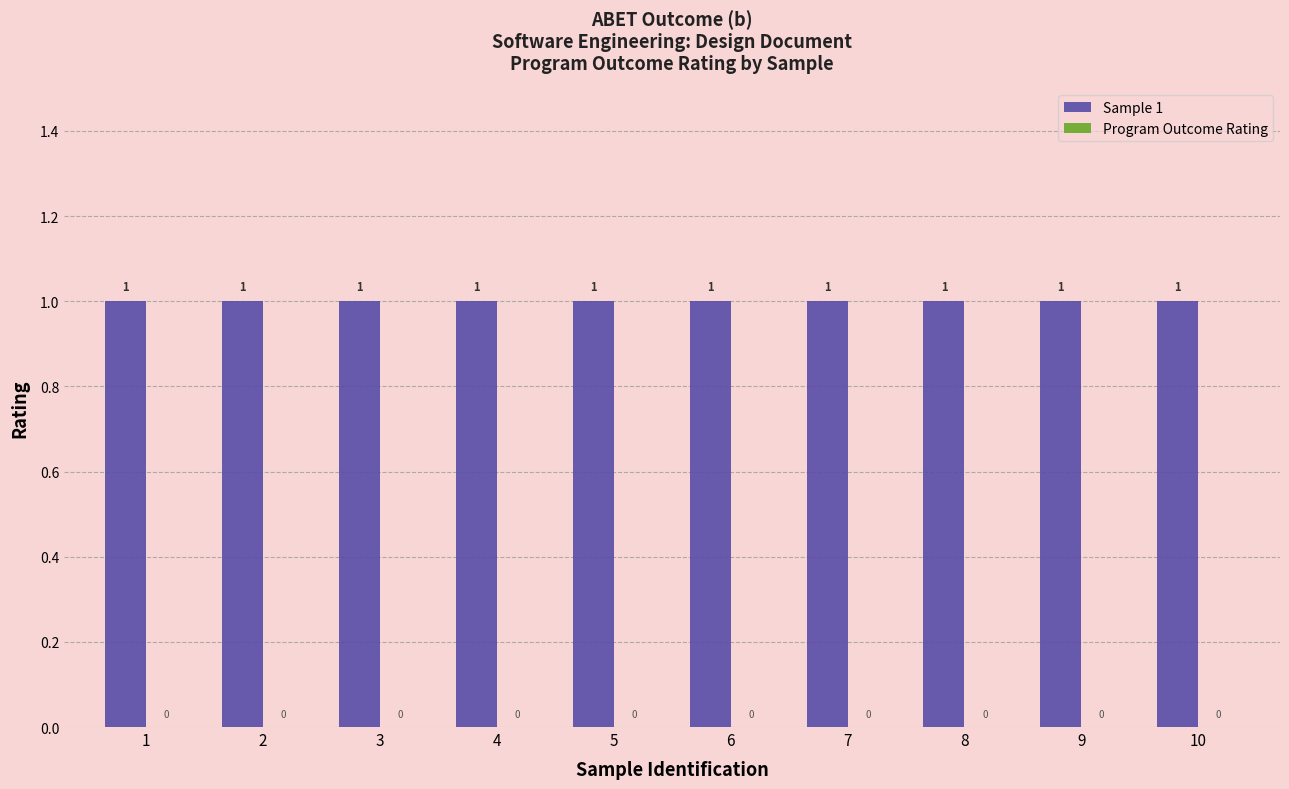

At 4, list the series in order from largest to smallest.

Sample 1, Program Outcome Rating